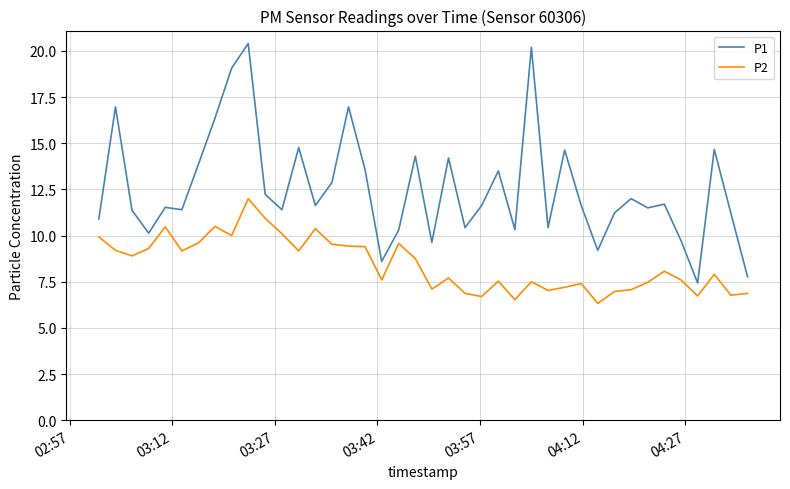

What is the lowest value of the P1 series?

7.4